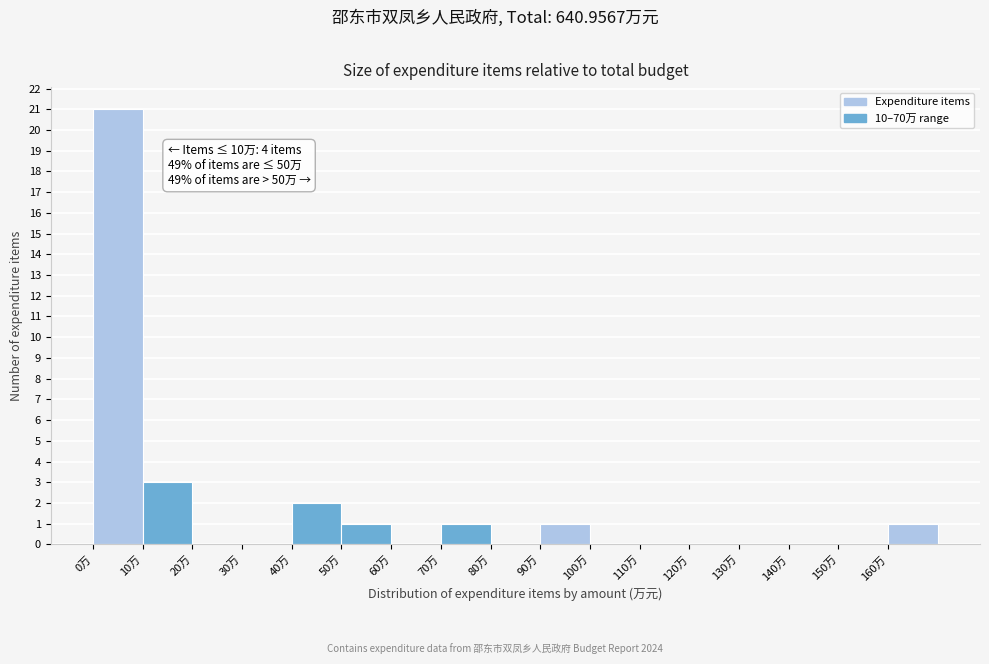

Over which range of the x-axis is the bar tallest?

0 to 10